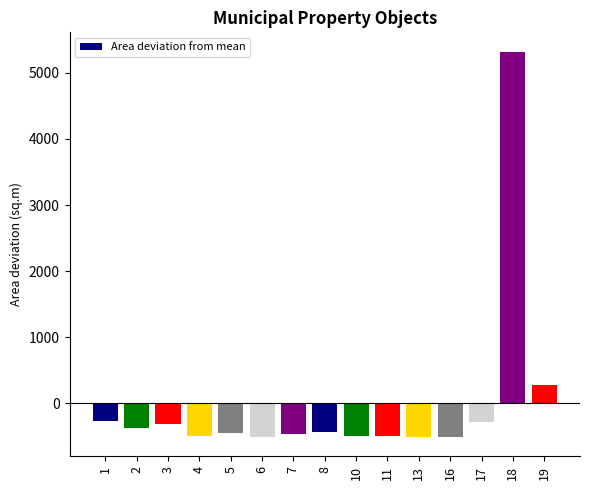

Is it true that the value at 7 is -458.0?

True